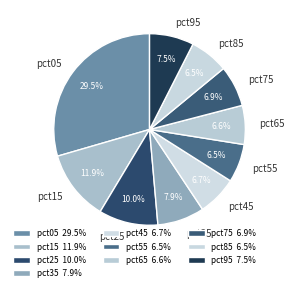

Between pct15 and pct85, which is larger?

pct15